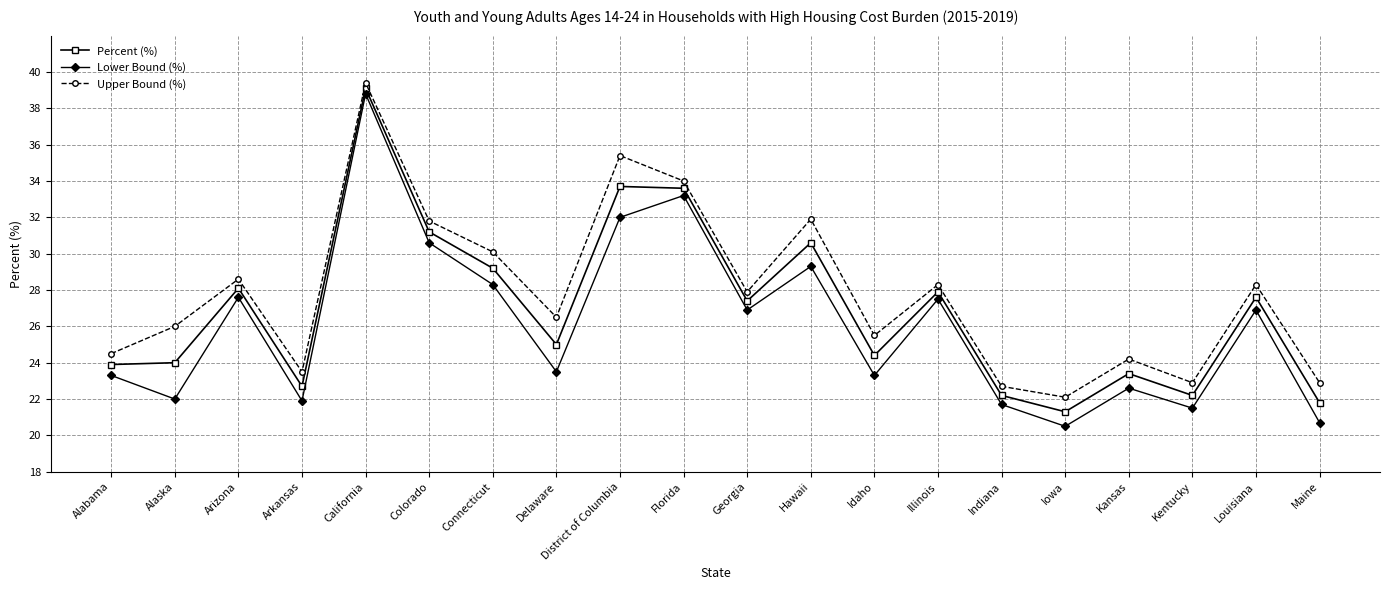

Which series has the largest range (max minus min)?

Lower Bound (%)